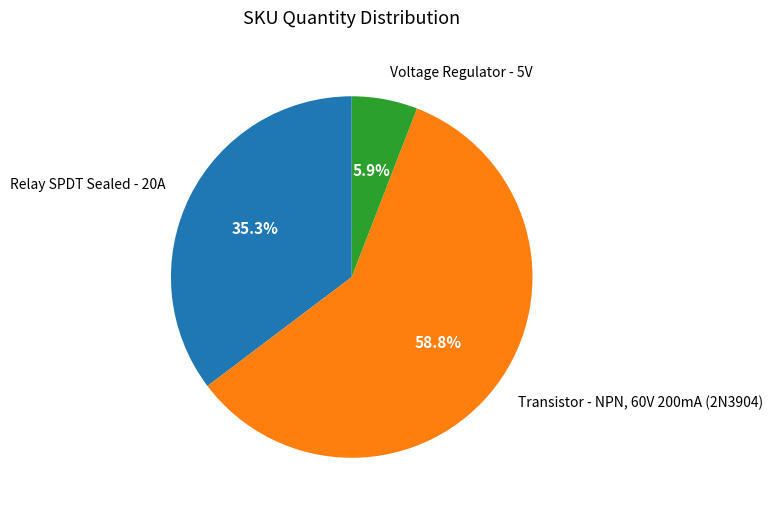

Rank the categories by value from highest to lowest.

Transistor - NPN, 60V 200mA (2N3904), Relay SPDT Sealed - 20A, Voltage Regulator - 5V